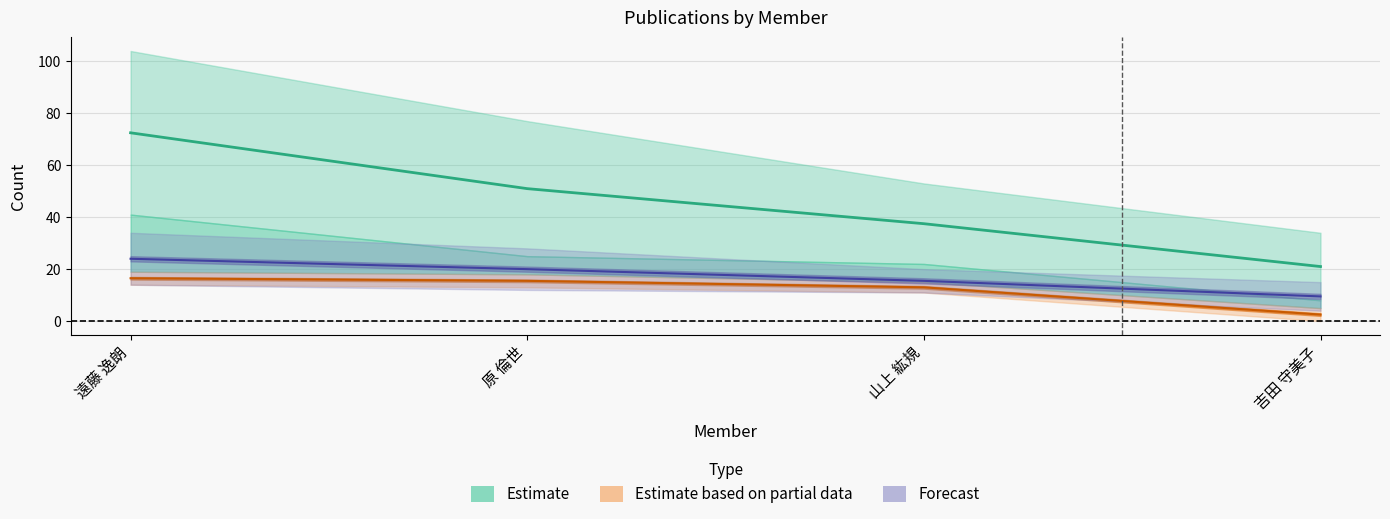

Reading right to left, extract all data points from this chart.

著作(2023): 吉田 守美子=21.0	山上 紘規=37.5	原 倫世=51.0	遠藤 逸朗=72.5
著作(2024): 吉田 守美子=2.5	山上 紘規=13.0	原 倫世=15.5	遠藤 逸朗=16.5
著作合計: 吉田 守美子=9.5	山上 紘規=15.5	原 倫世=20.0	遠藤 逸朗=24.0